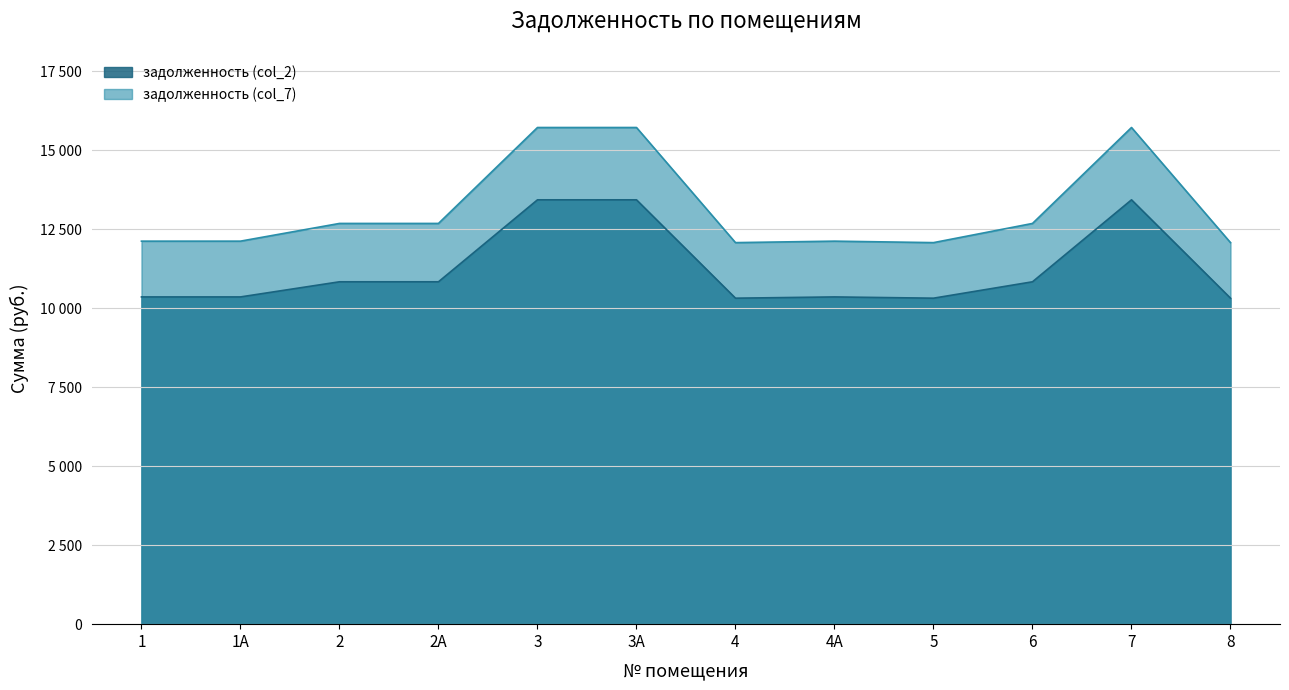

At which label does задолженность (col_2) reach its peak?

3